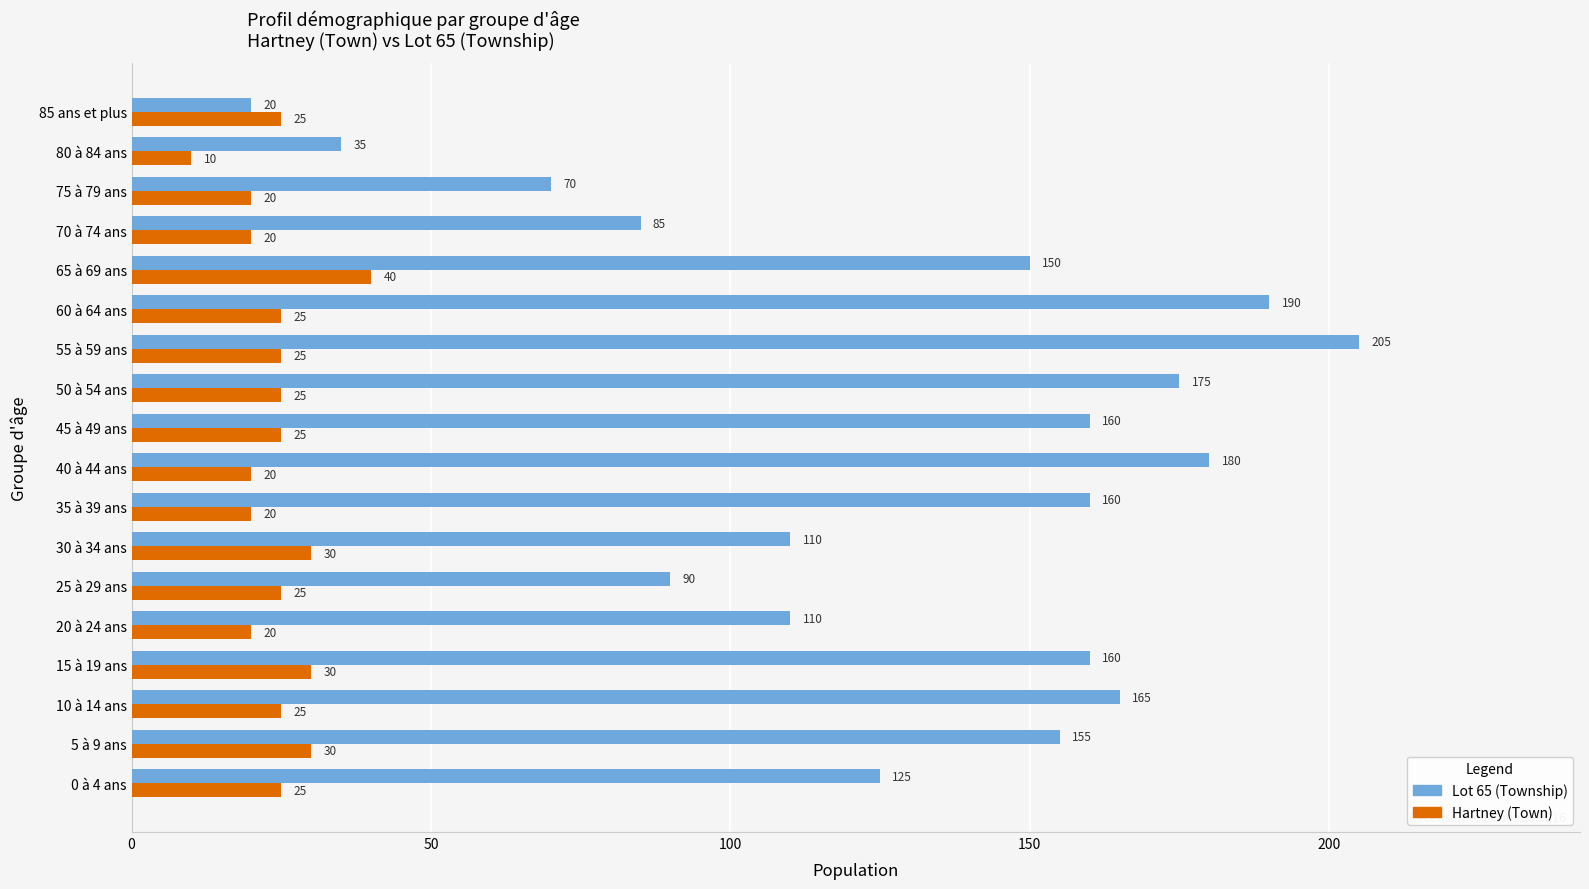

What is the highest value of the Lot 65 (Township) series?

205